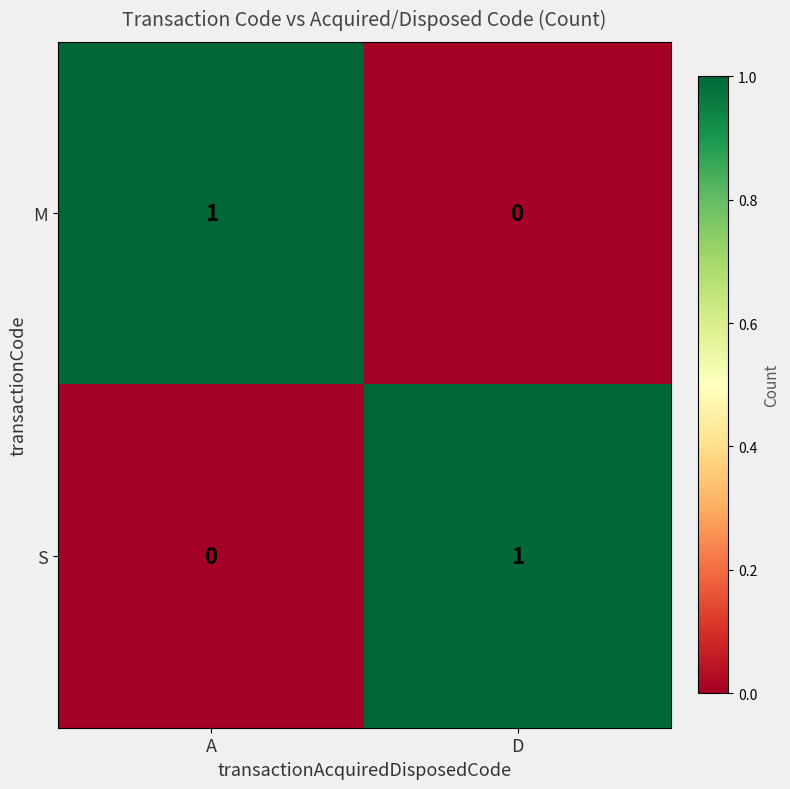

Is the value of S at D greater than the value of M at D?

Yes